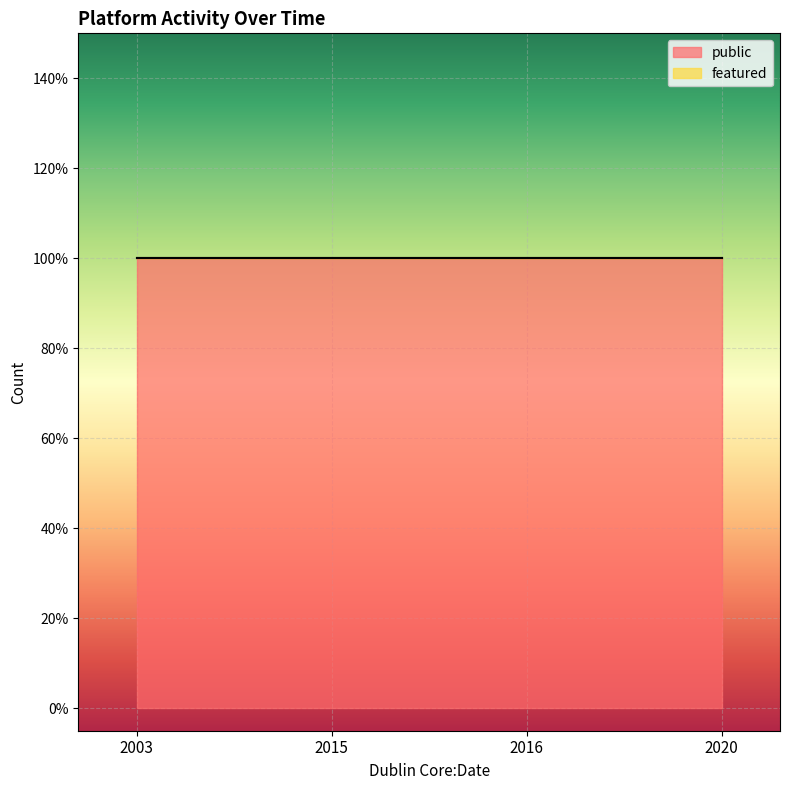

How many data points does each series have?

4